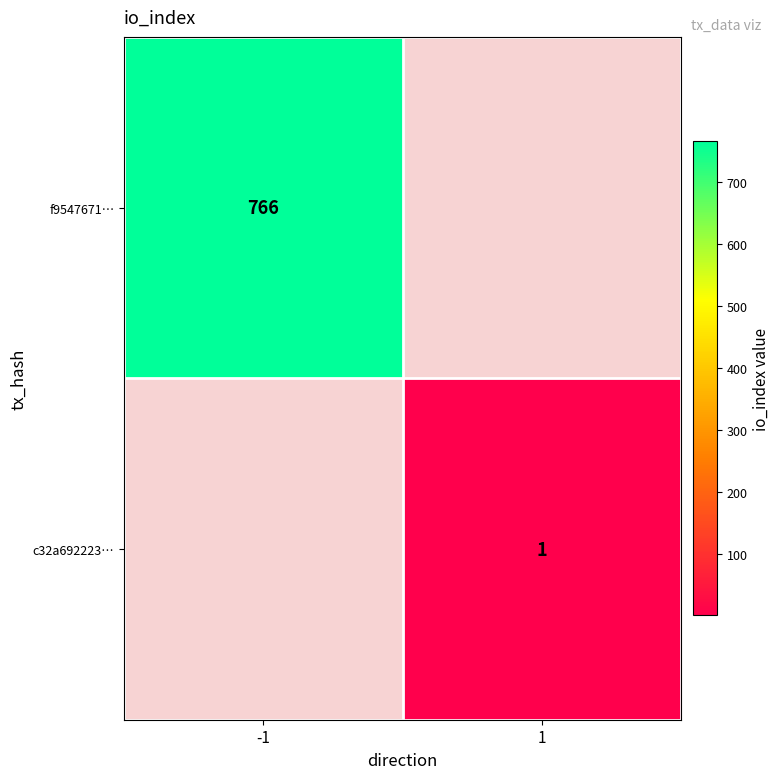

Is it true that f9547671… equals 766 at -1?

True